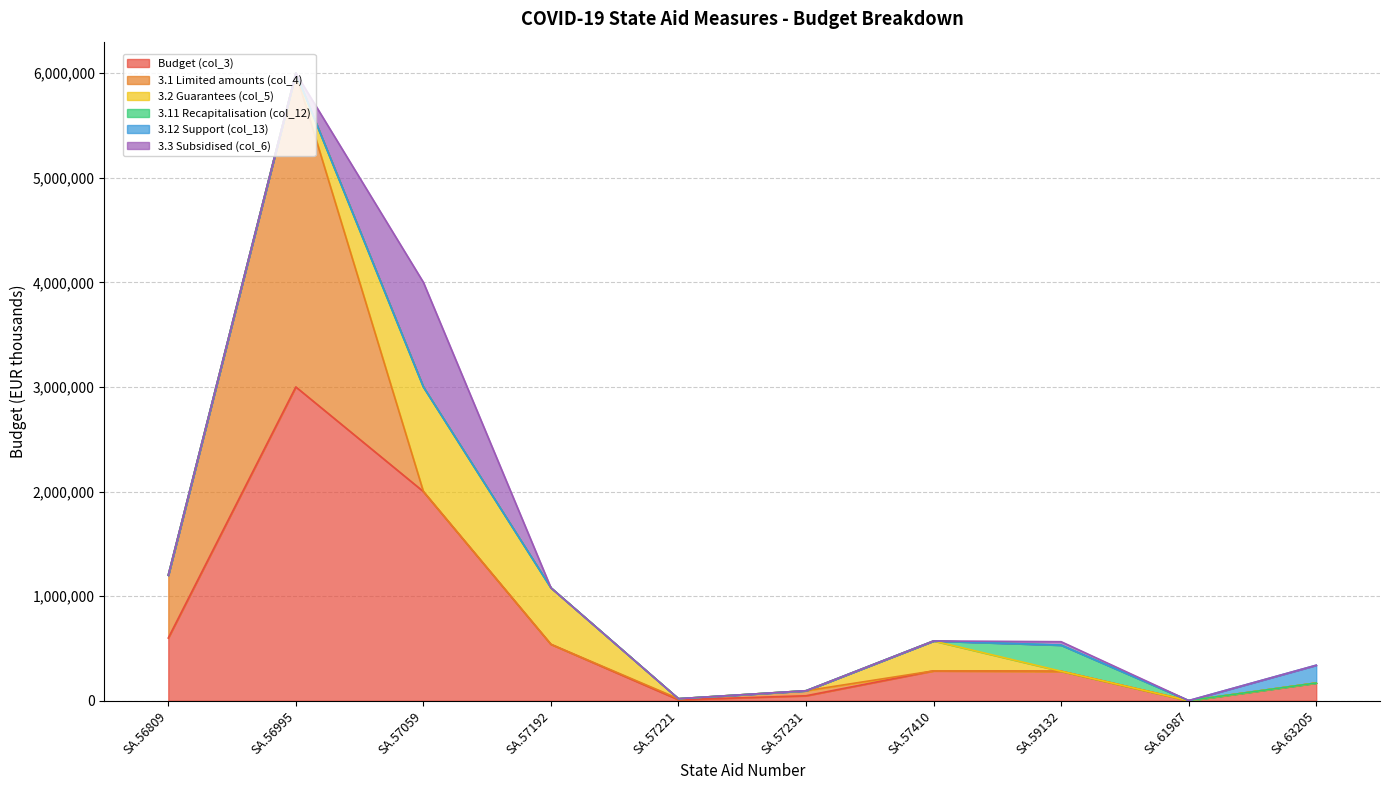

Reading left to right, extract all data points from this chart.

Budget (col_3): SA.56809=600000	SA.56995=3000000	SA.57059=2000000	SA.57192=540000	SA.57221=10000	SA.57231=48000	SA.57410=286000	SA.59132=282350	SA.61987=1000	SA.63205=170000
3.1 Limited amounts (col_4): SA.56809=600000	SA.56995=3000000	SA.57059=0	SA.57192=0	SA.57221=10000	SA.57231=48000	SA.57410=0	SA.59132=0	SA.61987=0	SA.63205=0
3.2 Guarantees (col_5): SA.56809=0	SA.56995=0	SA.57059=1000000	SA.57192=540000	SA.57221=0	SA.57231=0	SA.57410=286000	SA.59132=0	SA.61987=0	SA.63205=0
3.11 Recapitalisation (col_12): SA.56809=0	SA.56995=0	SA.57059=0	SA.57192=0	SA.57221=0	SA.57231=0	SA.57410=0	SA.59132=249500	SA.61987=1000	SA.63205=0
3.12 Support (col_13): SA.56809=0	SA.56995=0	SA.57059=0	SA.57192=0	SA.57221=0	SA.57231=0	SA.57410=0	SA.59132=0	SA.61987=0	SA.63205=170000
3.3 Subsidised (col_6): SA.56809=0	SA.56995=0	SA.57059=1000000	SA.57192=0	SA.57221=0	SA.57231=0	SA.57410=0	SA.59132=32850	SA.61987=0	SA.63205=0